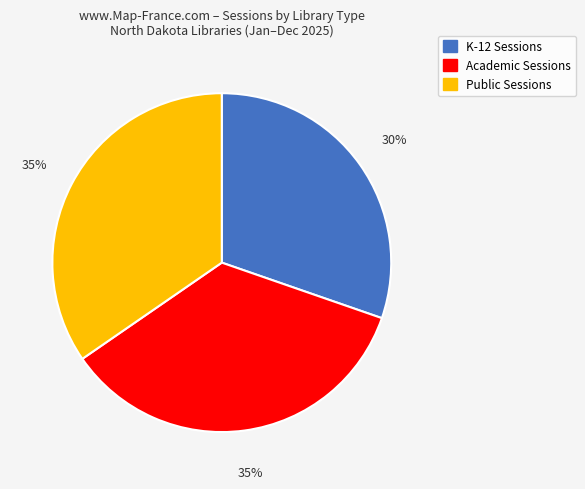

Which has a higher value, K-12 or Public?

Public